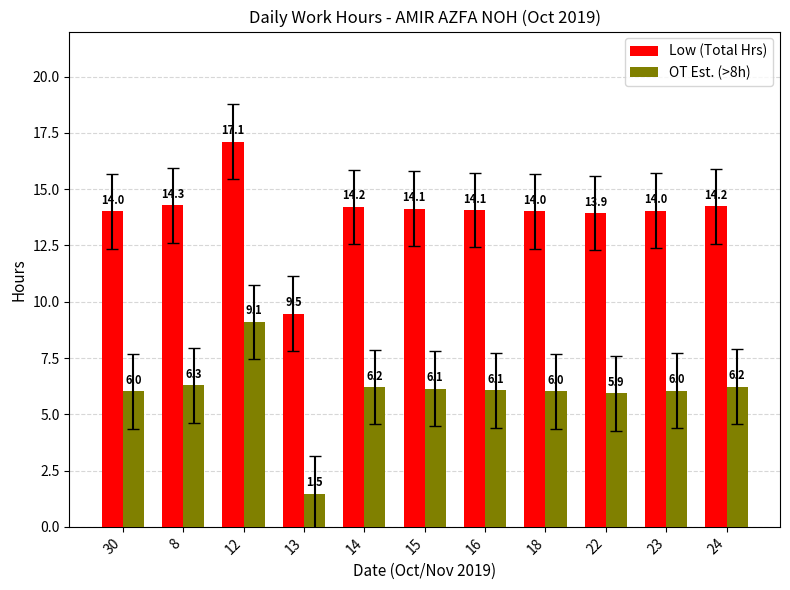

What is the difference between the highest and lowest values at 16?

8.0